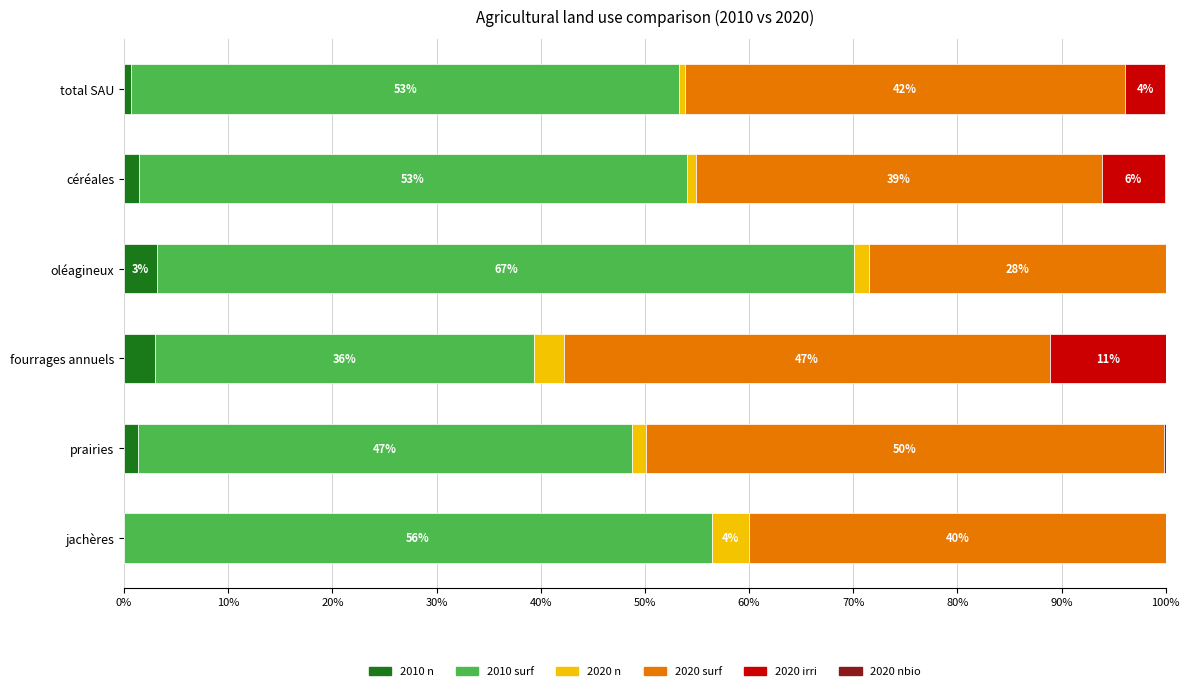

How many distinct data groups are displayed?

6